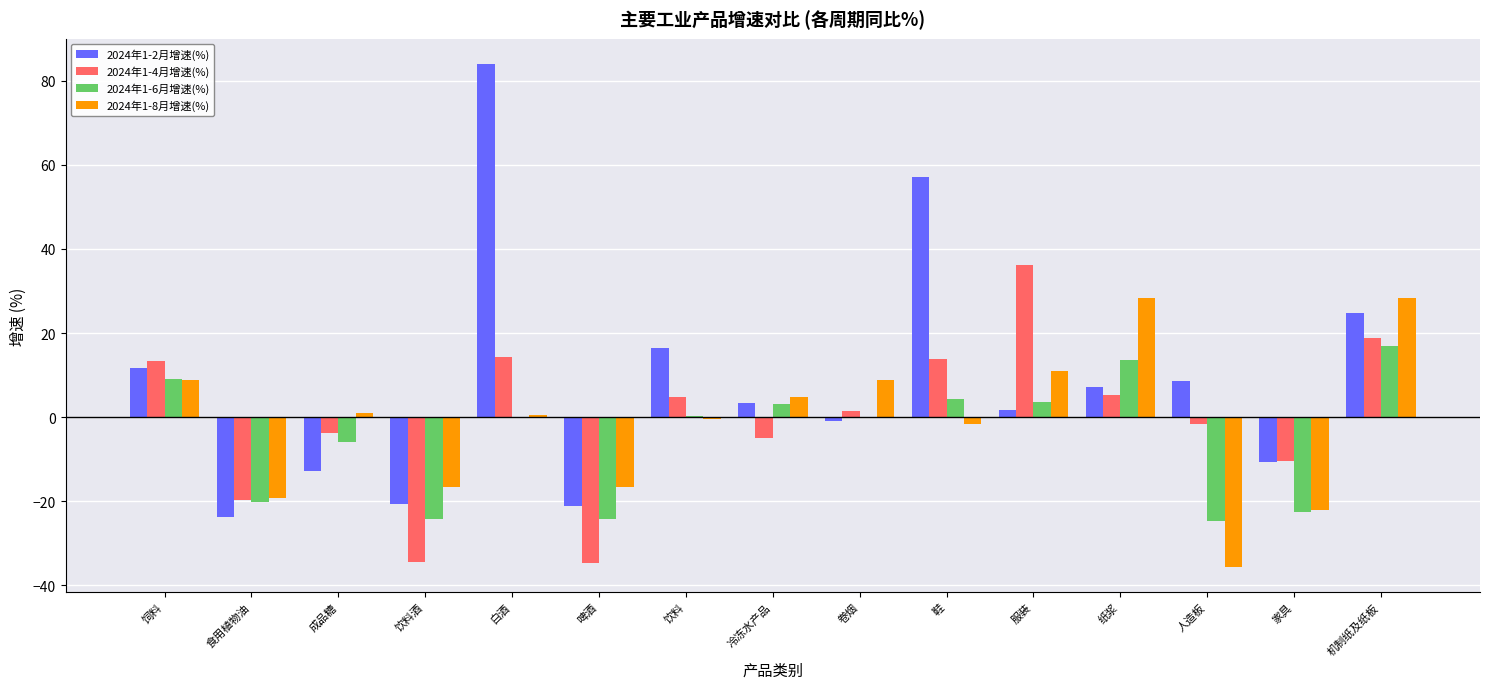

What is the highest value of the 2024年1-2月增速(%) series?

84.0